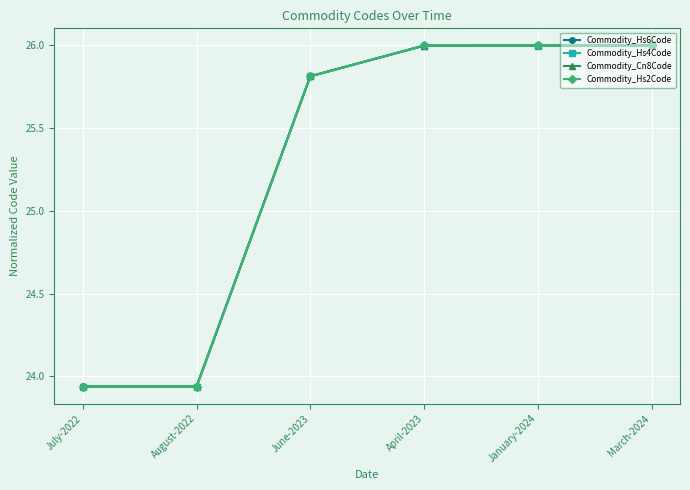

What is the difference between the maximum and minimum values in the Commodity_Hs4Code series?

2.1